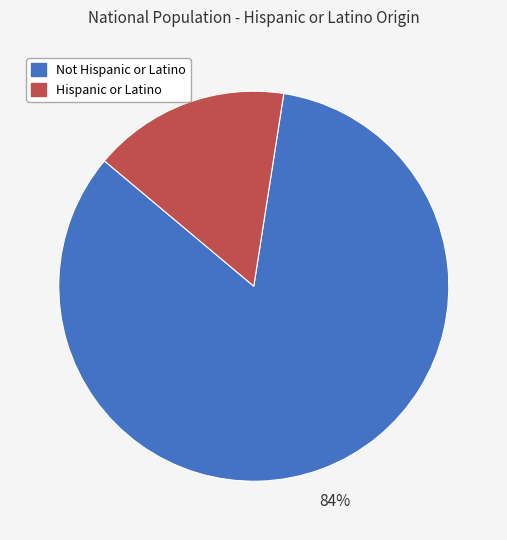

The Not Hispanic or Latino slice represents 74% of the pie. True or false?

False